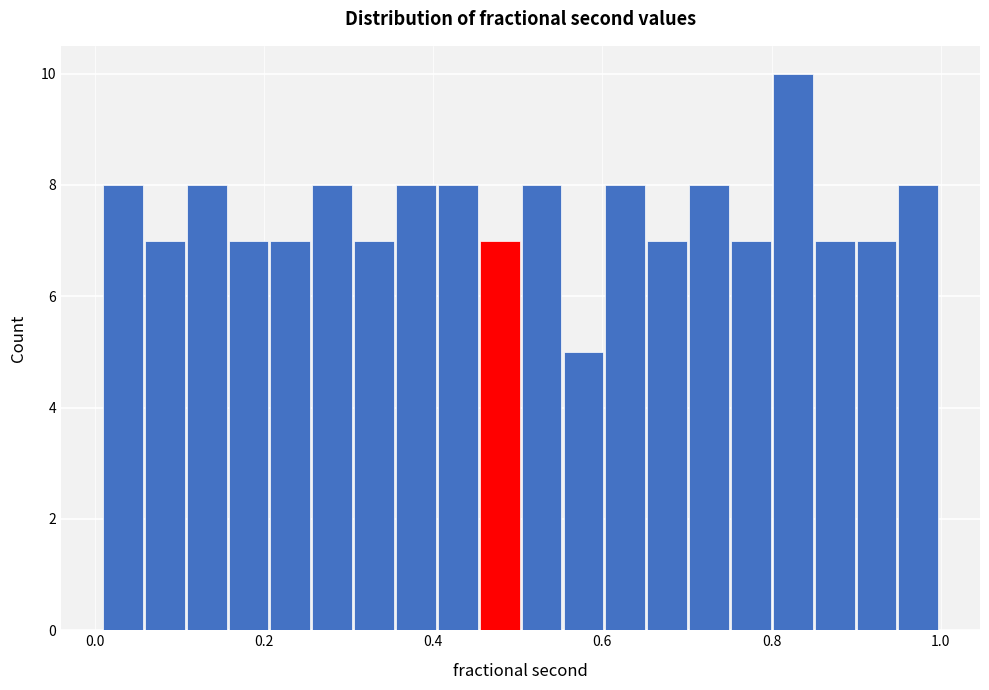

Read against the x-axis, roughly where is the centre of the tallest bar?

0.82